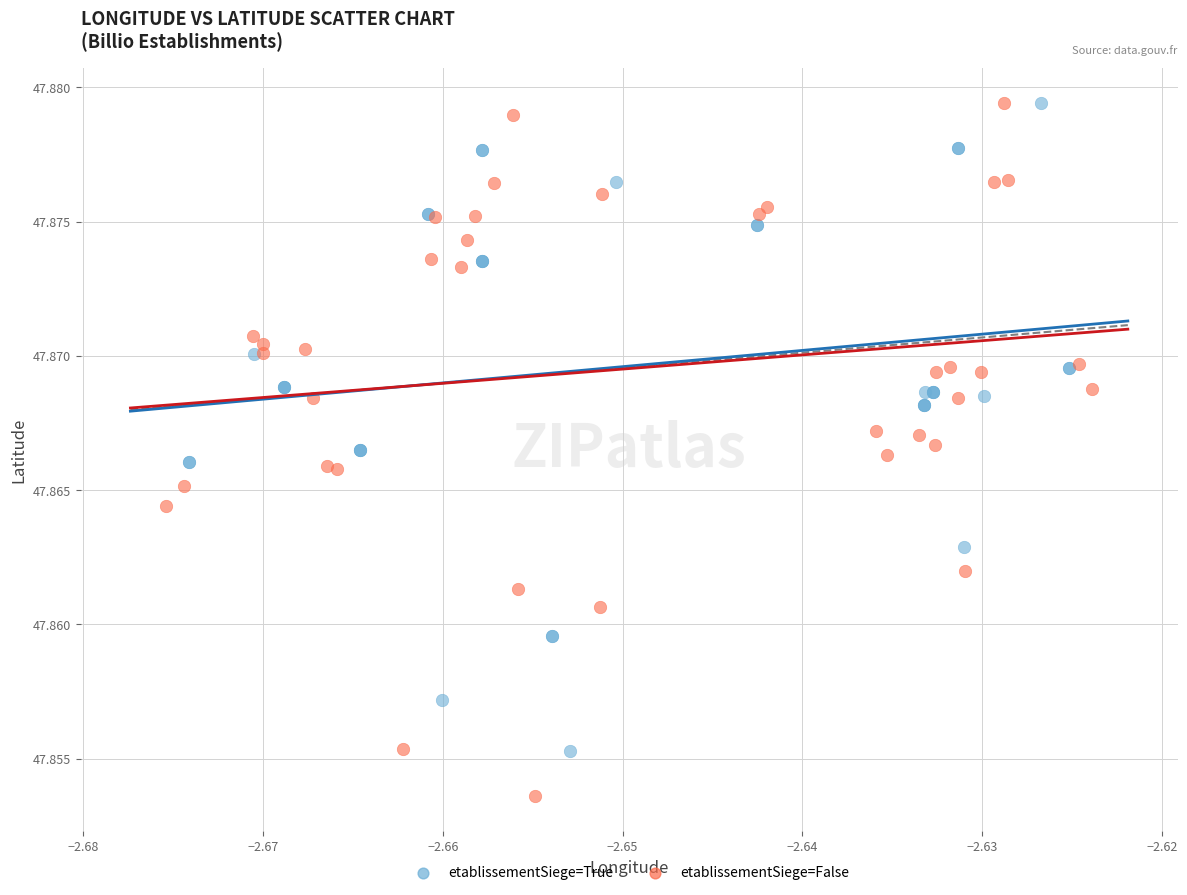

Which series has the widest spread of Y values?

etablissementSiege=False